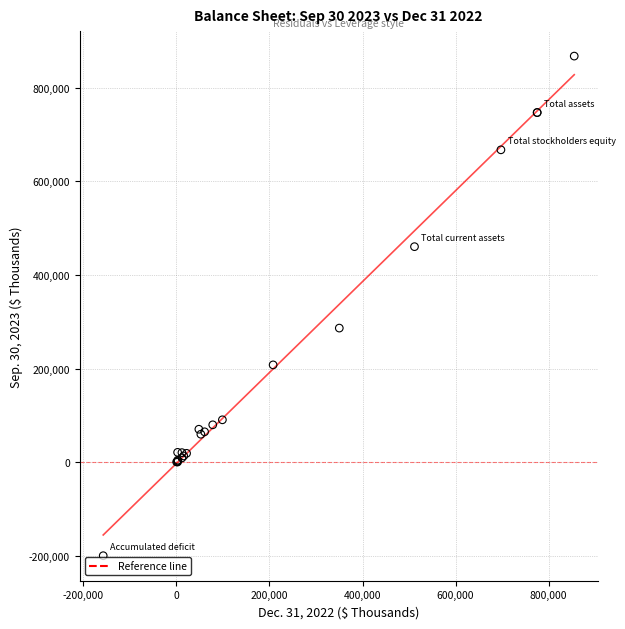

What Y value in the scatter plot is closest to 333819?

286401